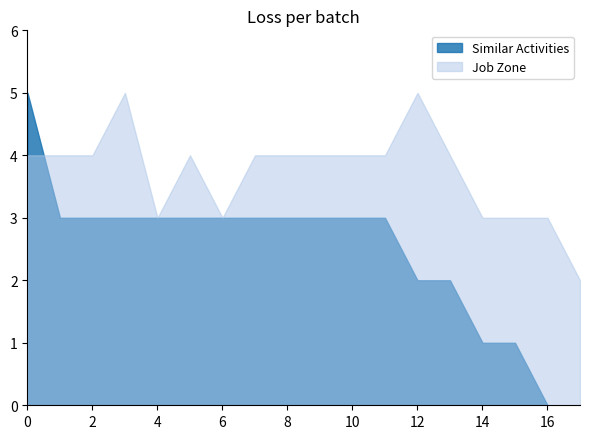

Which series has the largest total across all categories?

Job Zone